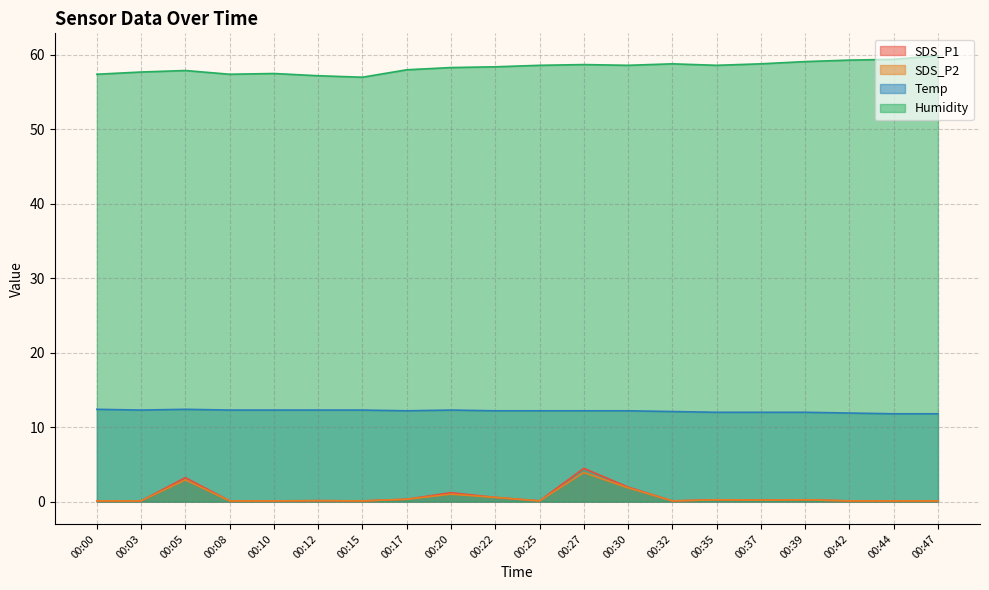

What is the minimum value for SDS_P2?

0.1